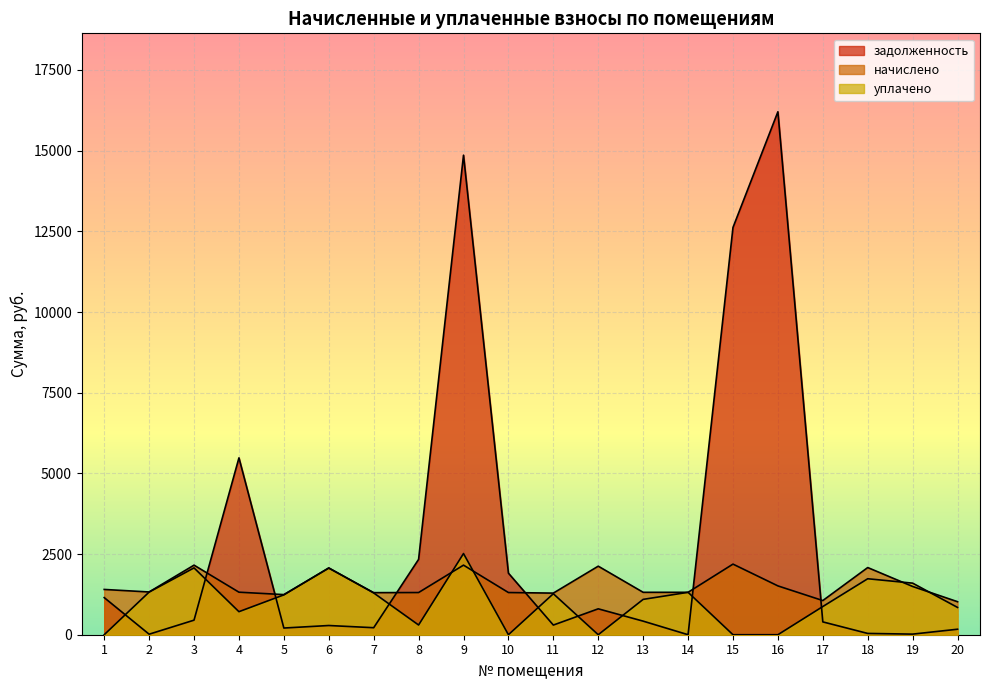

Reading left to right, list all the values displayed in this chart.

задолженность: 1150.2	16.2	451.3	5480.8	207.2	285.4	217.3	2335.3	14859.5	1907.7	299.2	802.7	420.7	0.0	12619.7	16204.7	397.7	39.9	18.6	170.5
начислено: 1403.0	1324.9	2156.0	1317.8	1243.2	2063.7	1303.6	1307.2	2156.0	1307.2	1289.4	2124.1	1314.2	1314.2	2188.0	1513.1	1058.5	2081.5	1495.4	1023.0
уплачено: 0.0	1321.3	2070.8	713.7	1234.8	2070.8	1294.8	301.1	2515.4	0.0	1270.1	0.0	1095.2	1314.2	0.0	0.0	873.2	1734.5	1598.2	845.6